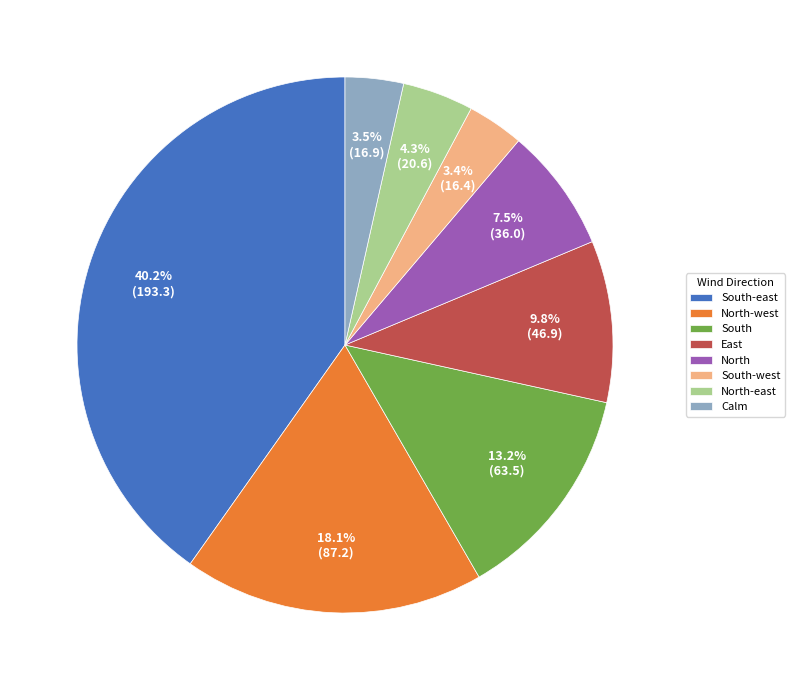

To the nearest percent, what is the average slice percentage?

12%